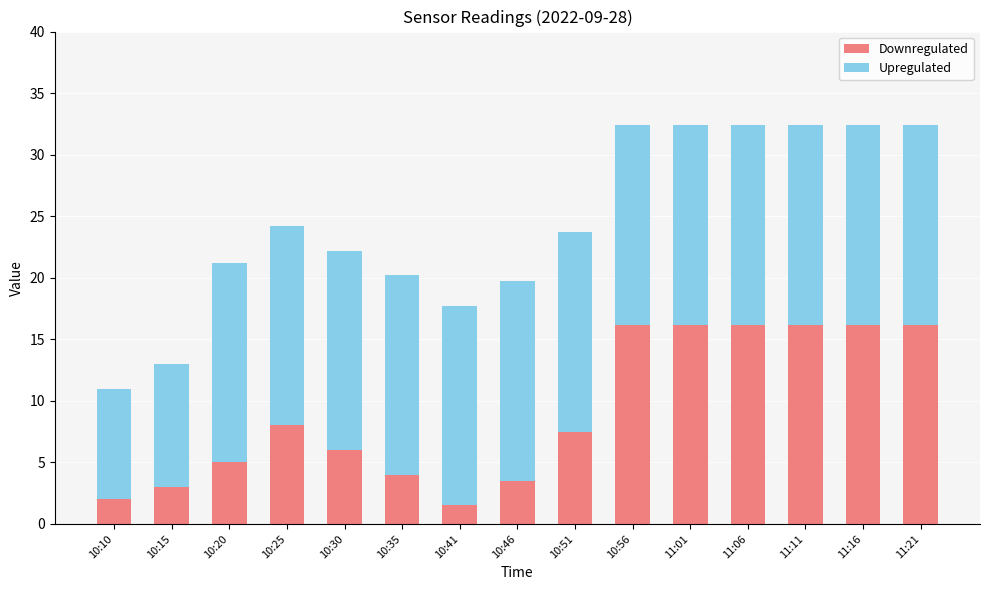

At which label does Downregulated first exceed 7?

10:25